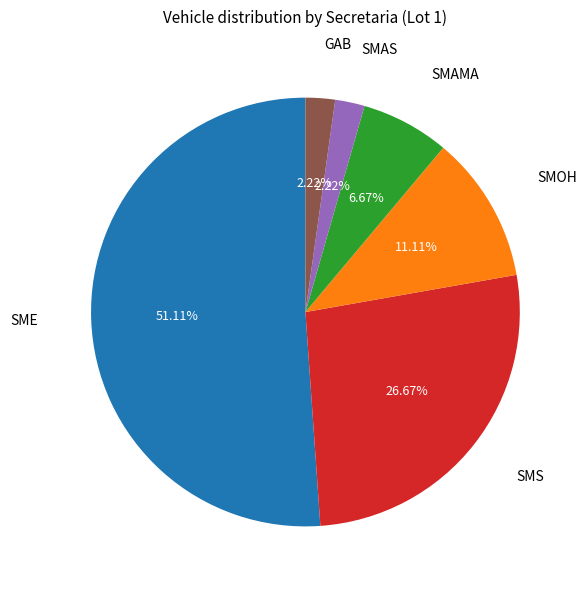

To the nearest percent, what is the average slice percentage?

17%